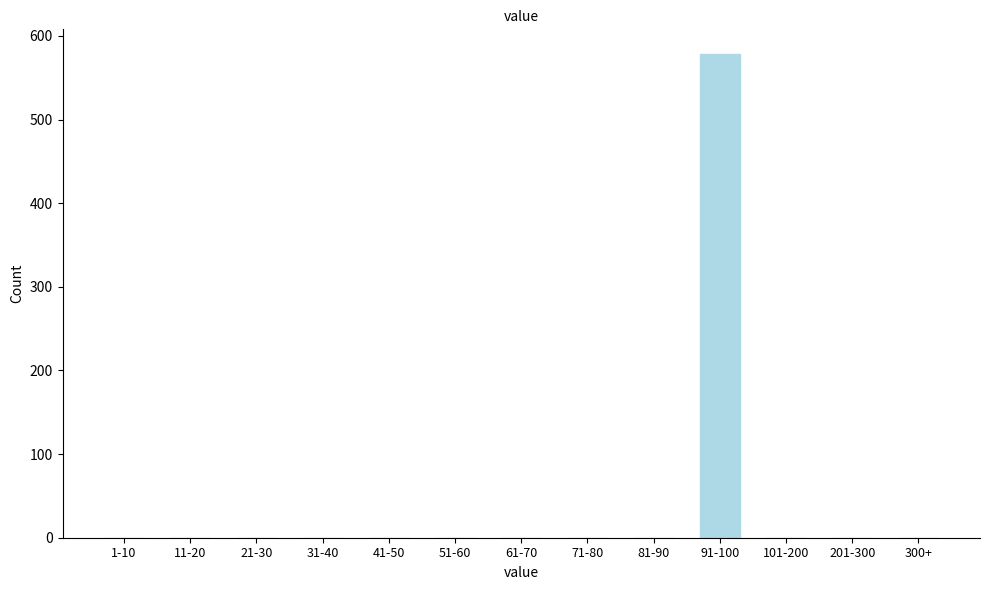

Reading right to left, transcribe all the data shown in this chart.

300+=0	201-300=0	101-200=0	91-100=579	81-90=0	71-80=0	61-70=0	51-60=0	41-50=0	31-40=0	21-30=0	11-20=0	1-10=0